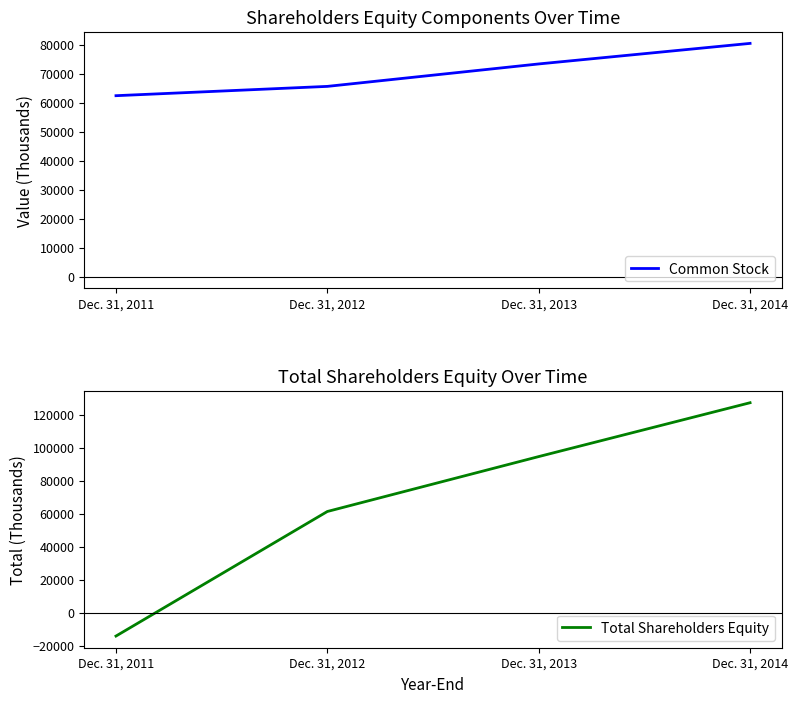

Which series has the widest spread of values?

Total Shareholders Equity